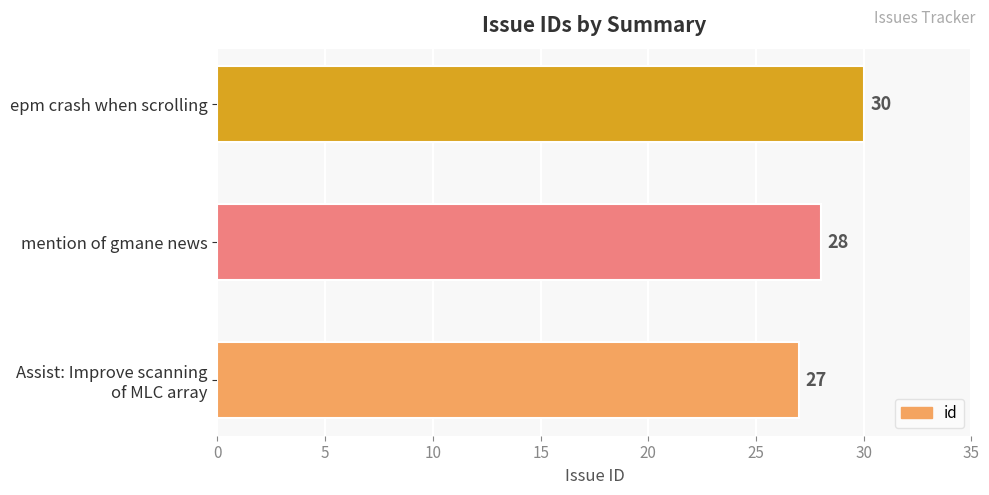

How many values are below 28?

1